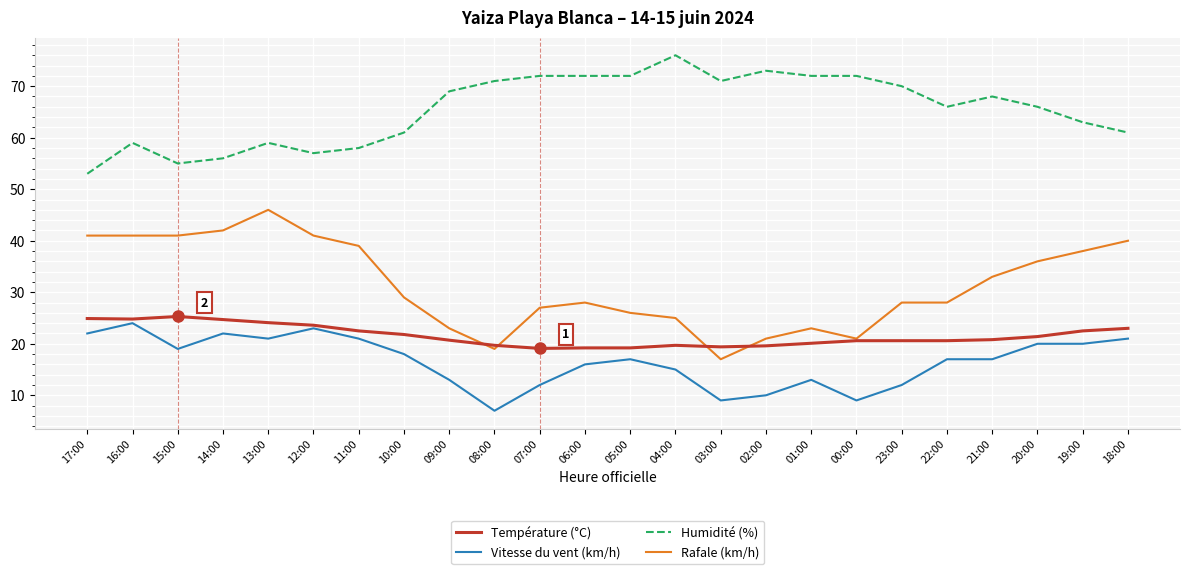

Which series has the largest total across all categories?

Humidité (%)